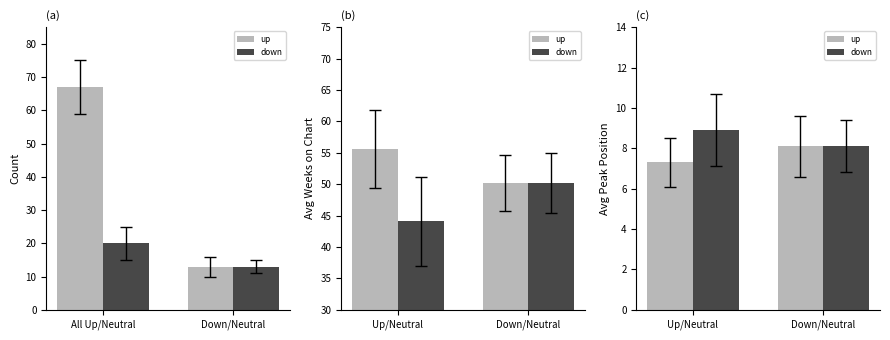

Which series has the widest spread of values?

down